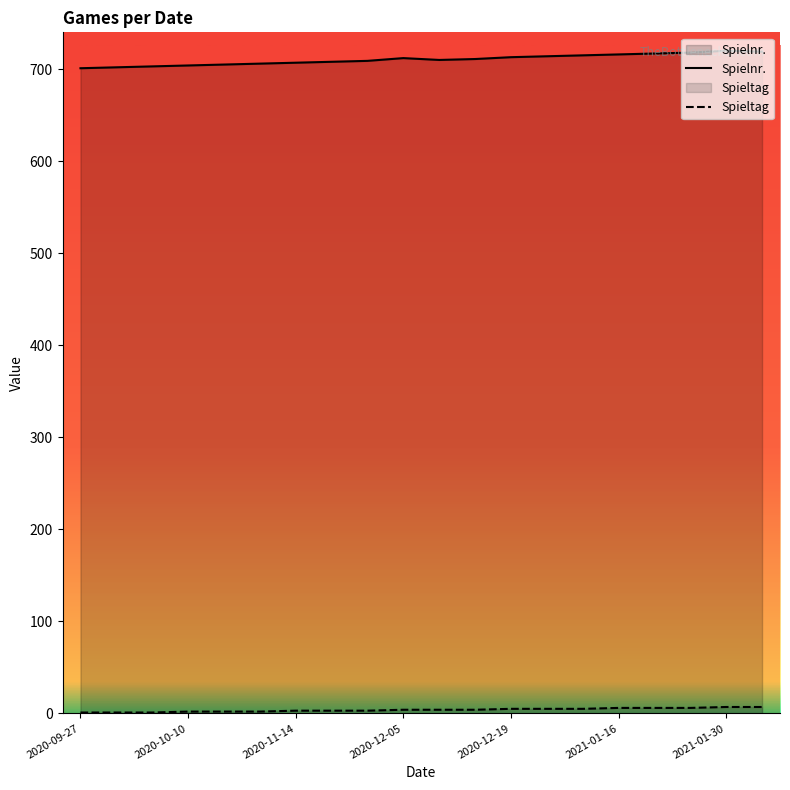

List the series in order of their peak value, highest first.

Spielnr., Spieltag